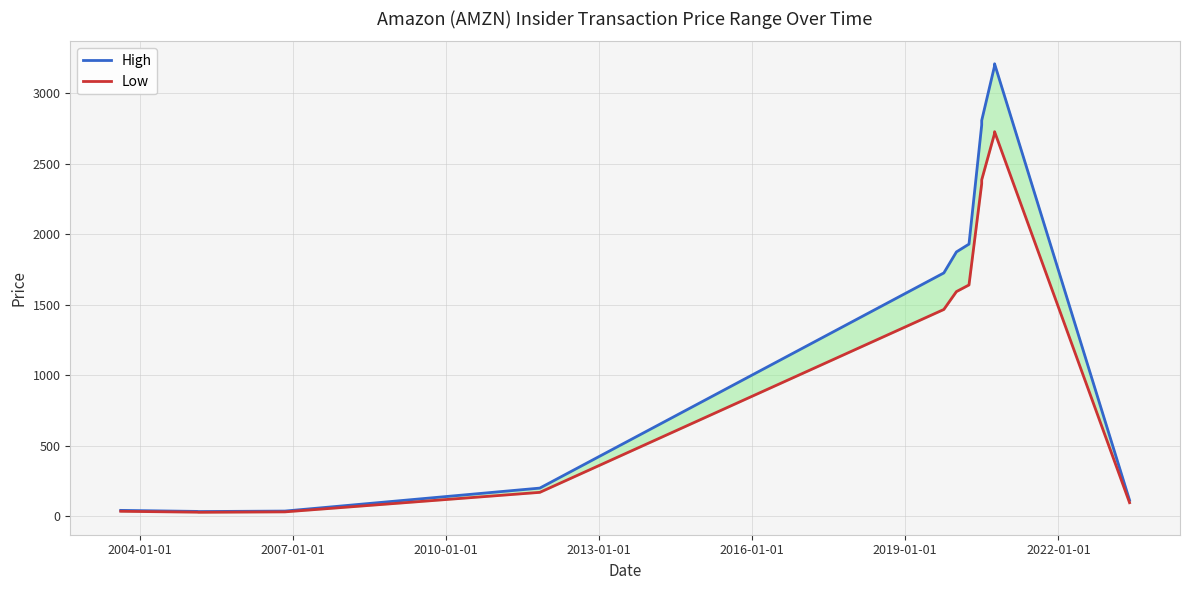

What is the lowest value of the Low series?

29.5